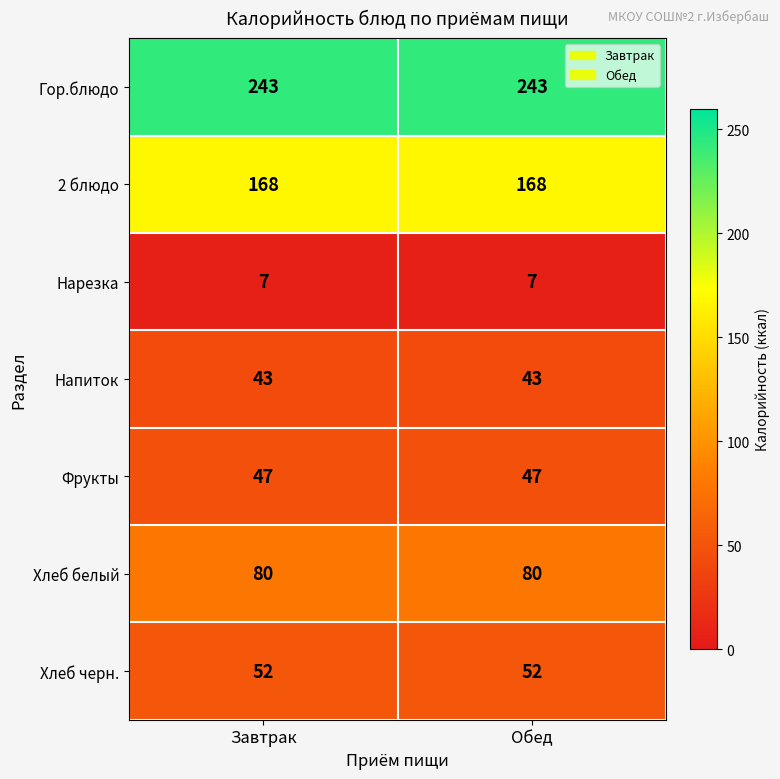

Rank the series at Завтрак from highest to lowest value.

Гор.блюдо, 2 блюдо, Хлеб белый, Хлеб черн., Фрукты, Напиток, Нарезка